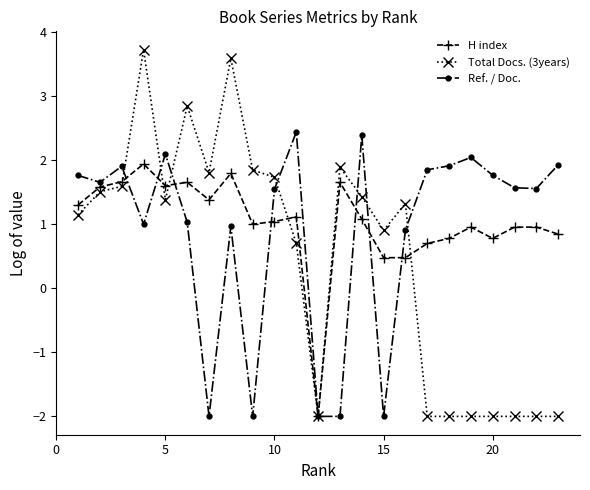

Which series has the widest spread of values?

Total Docs. (3years)